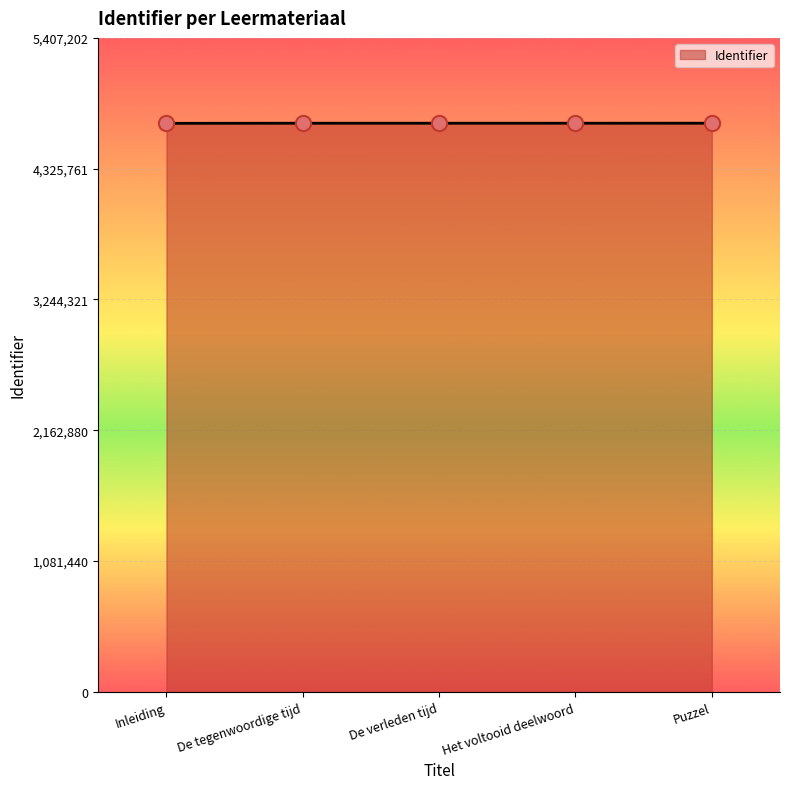

What is the change in value from Inleiding to De verleden tijd?

+911